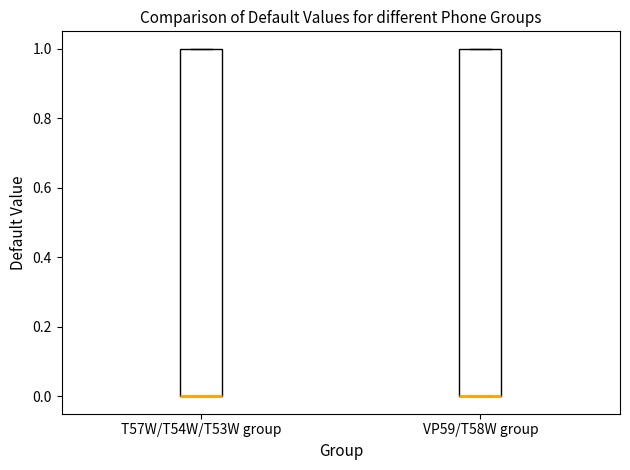

Reading left to right, transcribe this box plot: for each box, give where its median line is, the range the box spans, and where its two whiskers end, as read against the y-axis. The values are not printed on the chart, so give them approximately, as read against the axis.

T57W/T54W/T53W group: median 0 (drawn on the box's lower edge), box 0 to 1, whiskers 0 to 1
VP59/T58W group: median 0 (drawn on the box's lower edge), box 0 to 1, whiskers 0 to 1